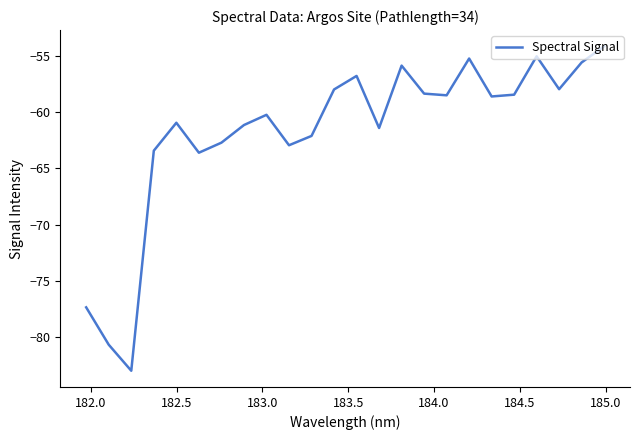

What is the smallest value displayed?

-83.0